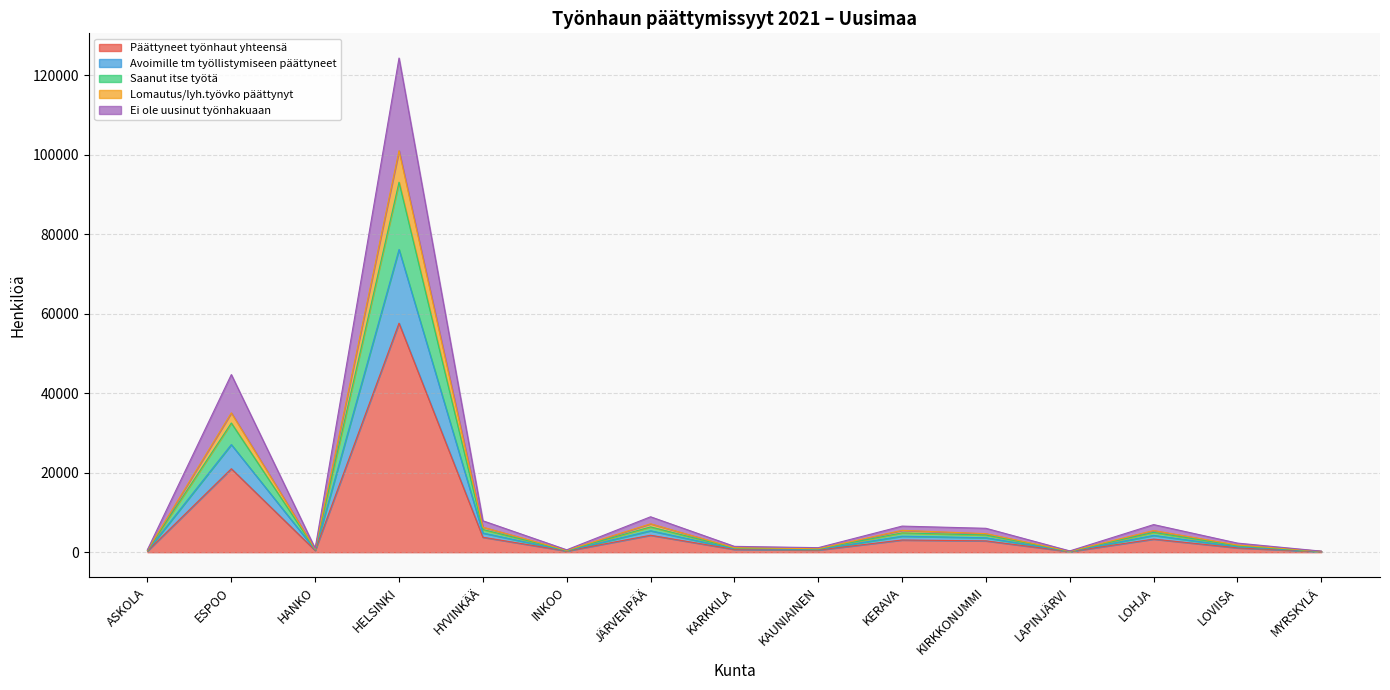

What is the label of the 4th point from the right?

LAPINJÄRVI